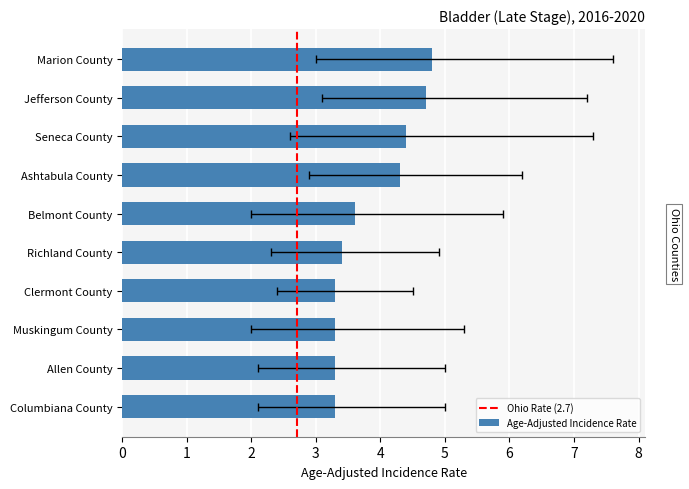

What is the ratio of the value at Richland County to the value at Seneca County?

0.8